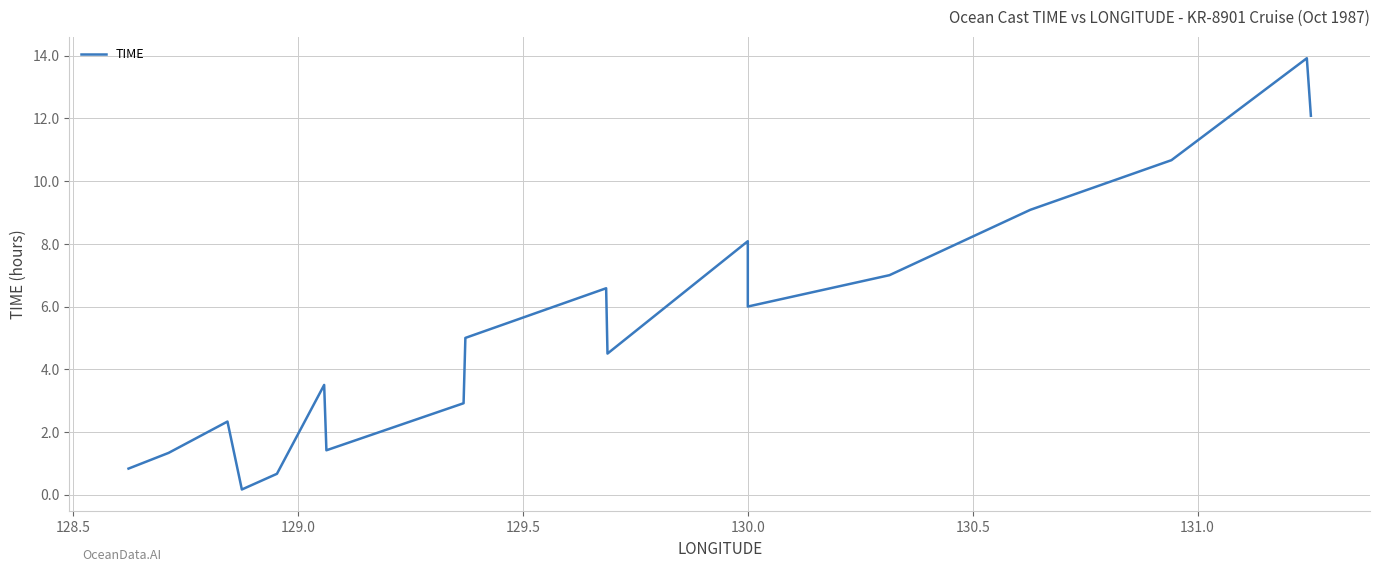

Reading left to right, extract all data points from this chart.

0.8	1.3	2.3	0.2	0.7	3.5	1.4	2.9	5.0	6.6	4.5	8.1	6.0	7.0	9.1	10.7	13.9	12.1